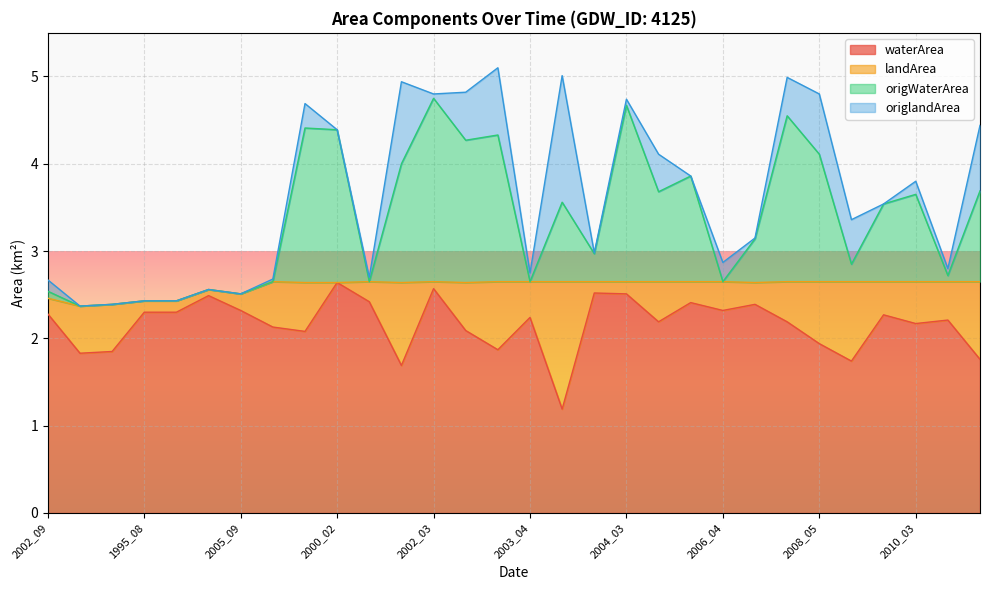

What is the minimum value for waterArea?

1.2